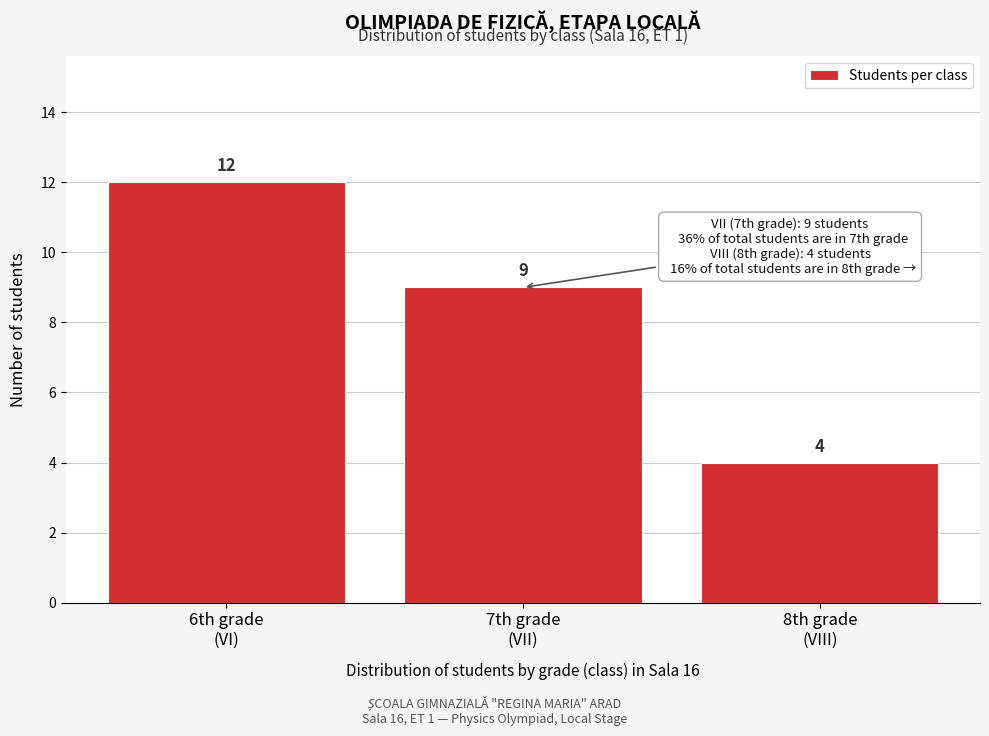

Reading right to left, transcribe all the data shown in this chart.

4	9	12